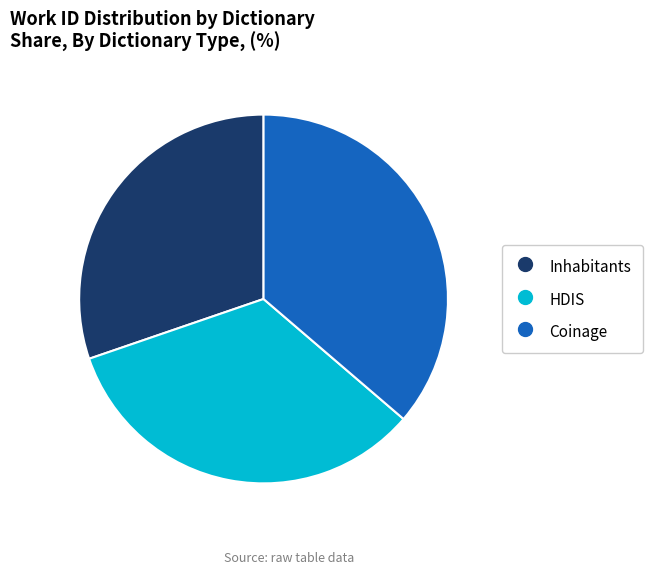

Is the sum of Coinage and Inhabitants greater than half?

Yes